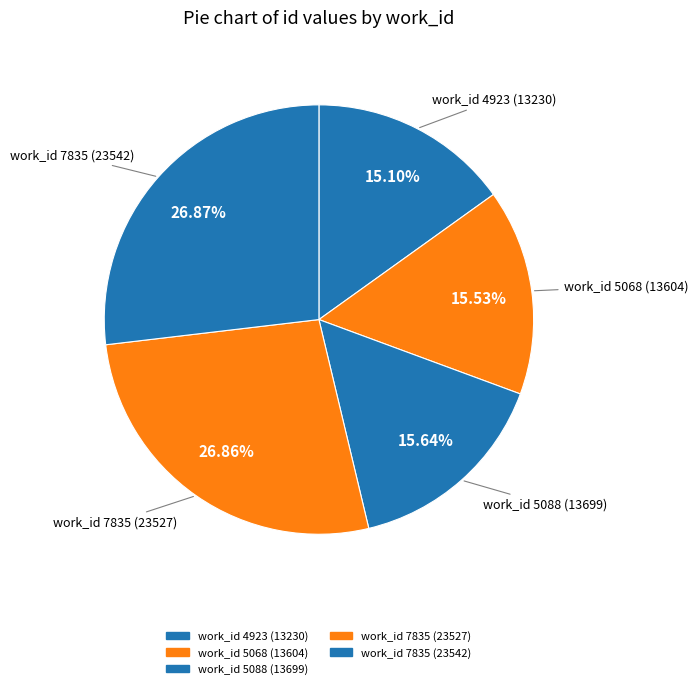

Count the number of slices in the pie.

5